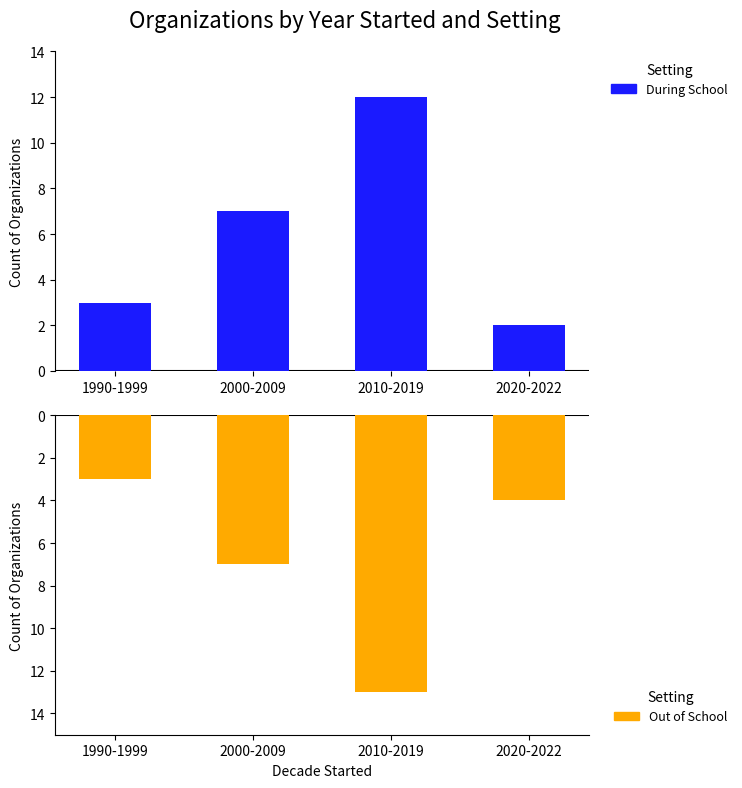

Reading right to left, list all the values displayed in this chart.

During School: 2020-2022=2	2010-2019=12	2000-2009=7	1990-1999=3
Out of School: 2020-2022=-4	2010-2019=-13	2000-2009=-7	1990-1999=-3